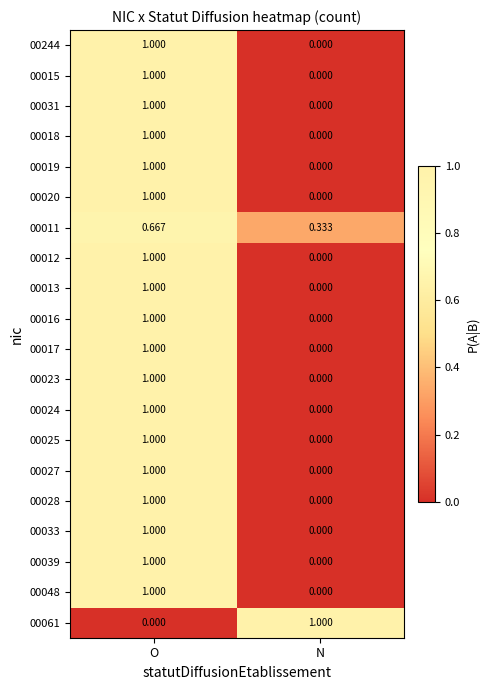

List the labels in order of 00013 value, largest first.

O, N